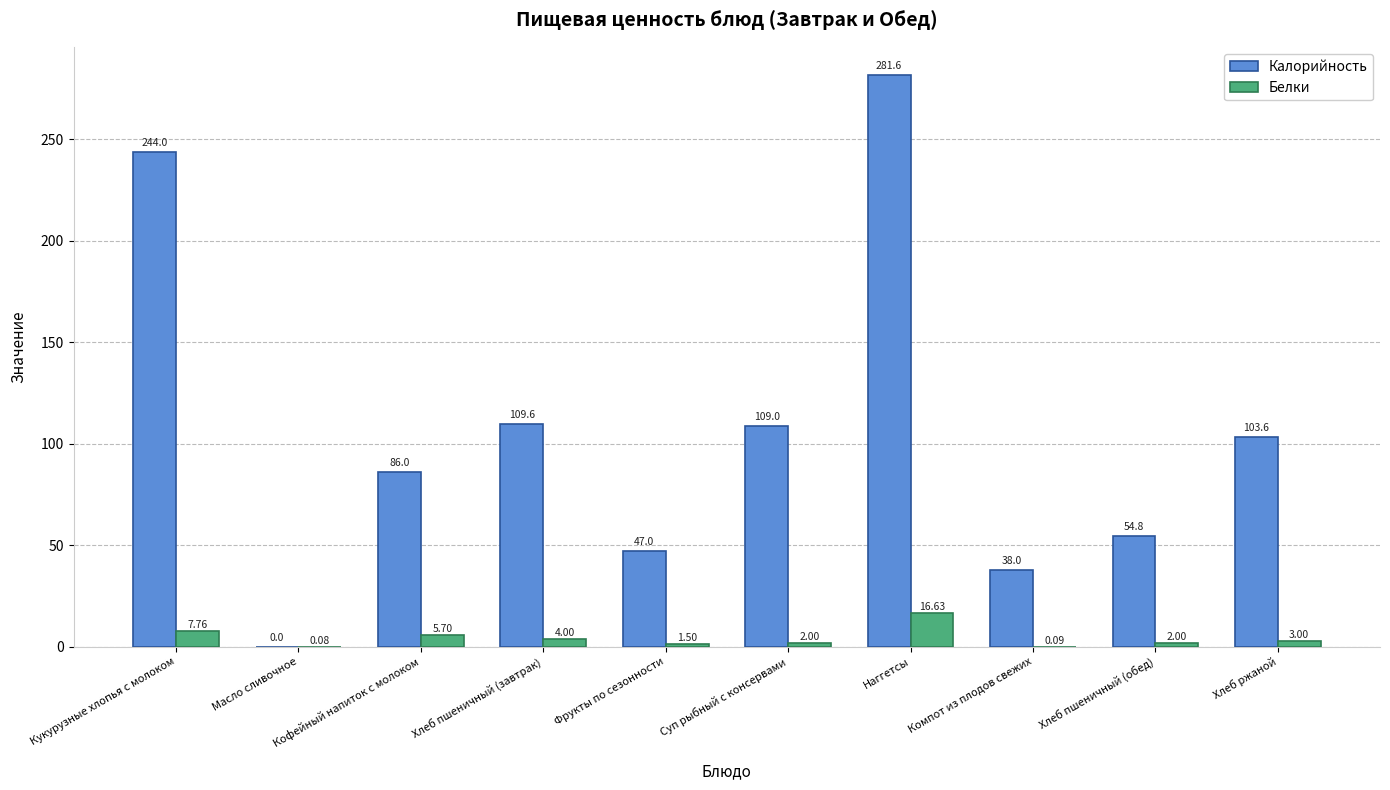

What is the sum of the Калорийность values at Хлеб пшеничный (обед) and Суп рыбный с консервами?

163.8